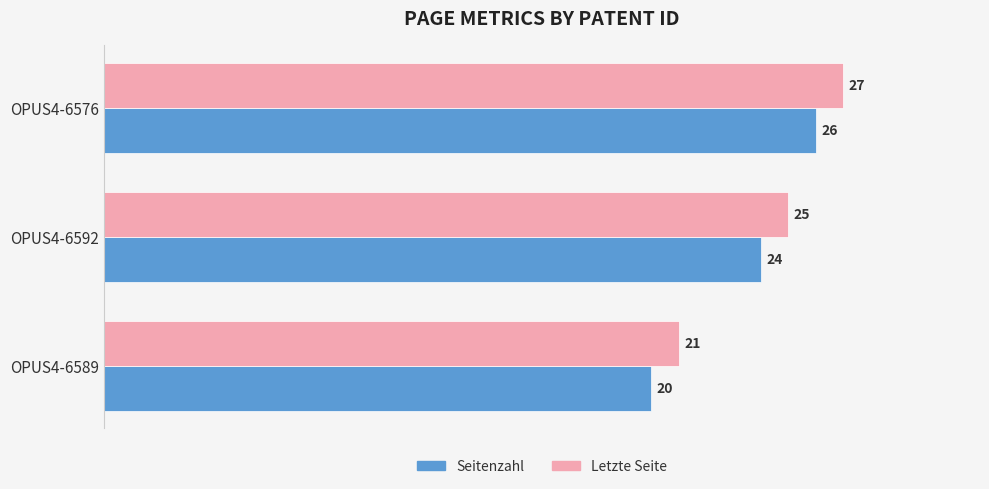

At which category is the sum across all series the highest?

OPUS4-6576